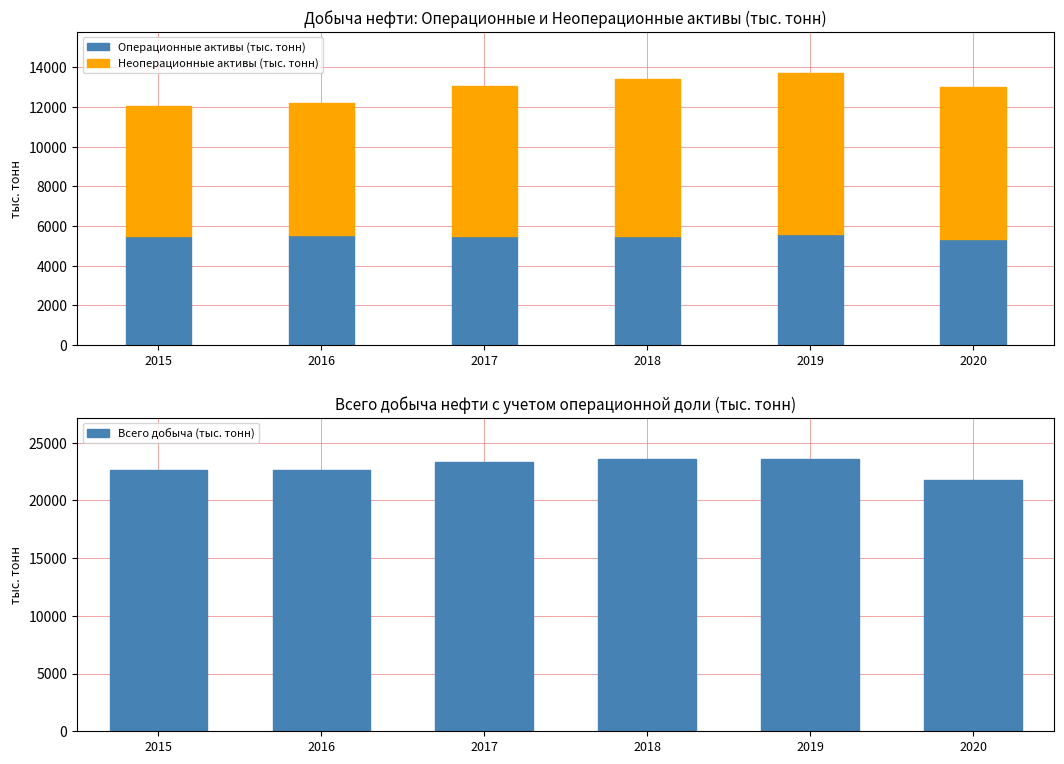

At which category is the sum across all series the highest?

2019